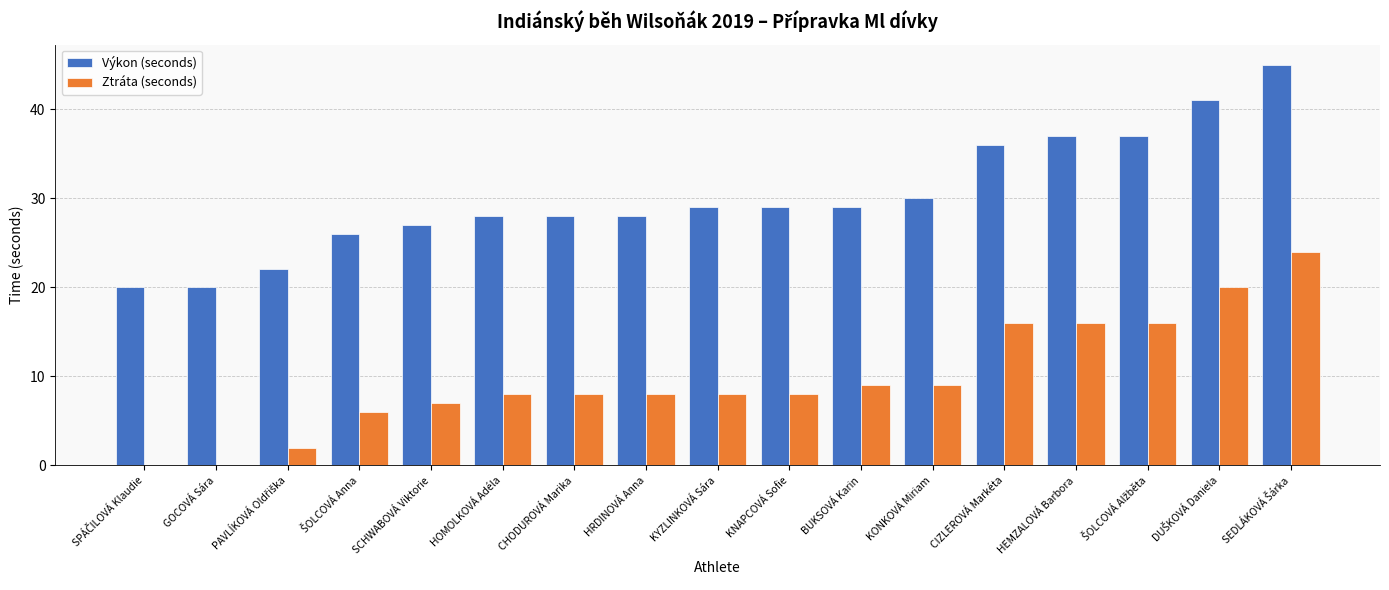

Is it true that Ztráta (seconds) equals 2 at KONKOVÁ Miriam?

False